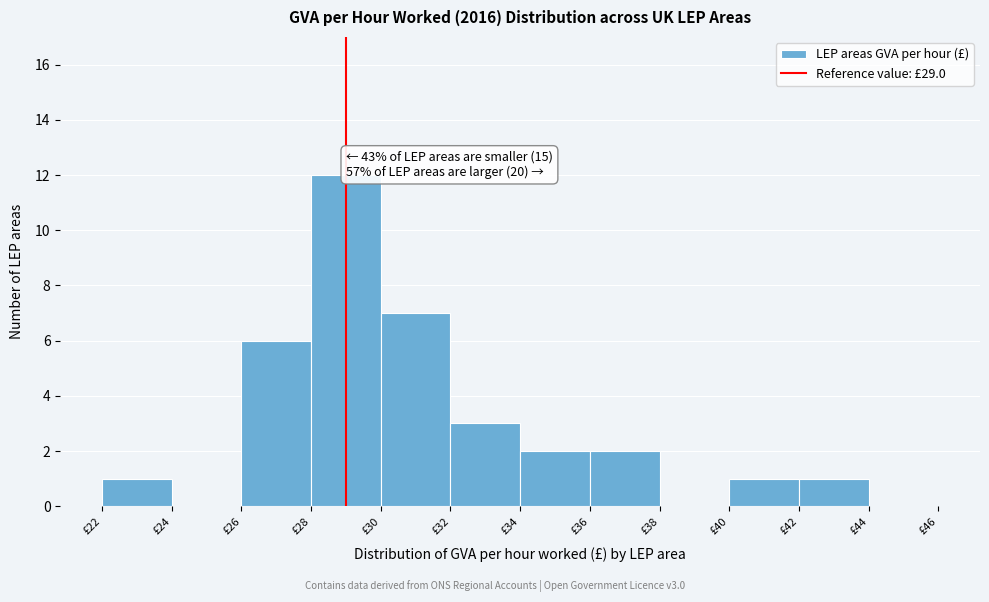

Which range on the x-axis has the tallest bar?

28 to 30